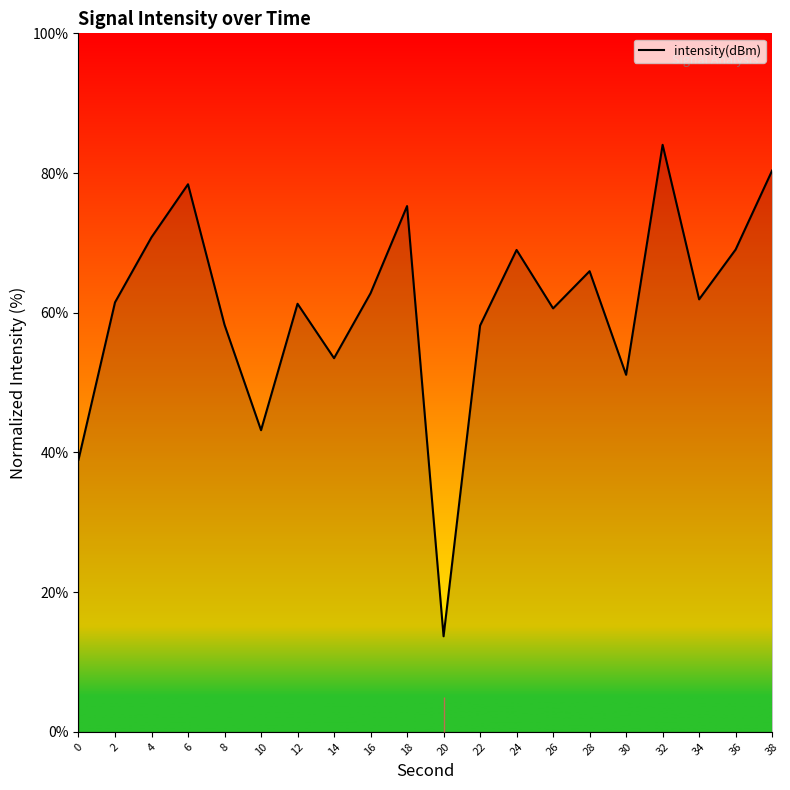

Is it true that the value at 2 is 13.4?

False